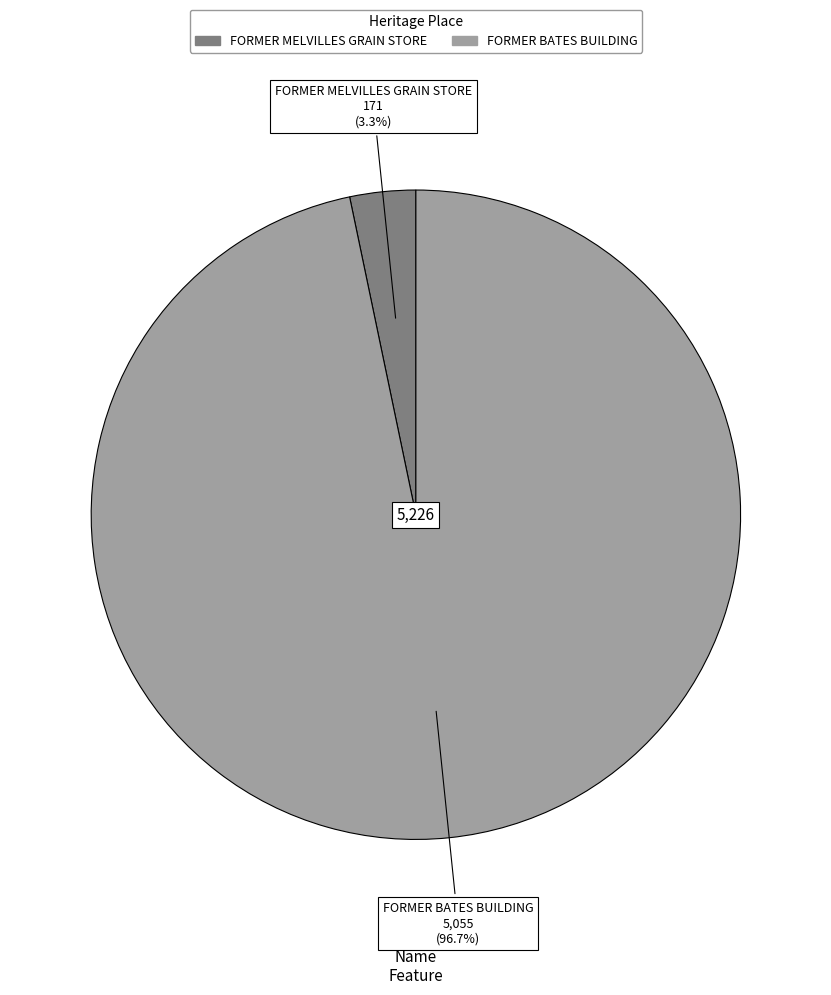

Does FORMER BATES BUILDING represent more than half of the total?

Yes